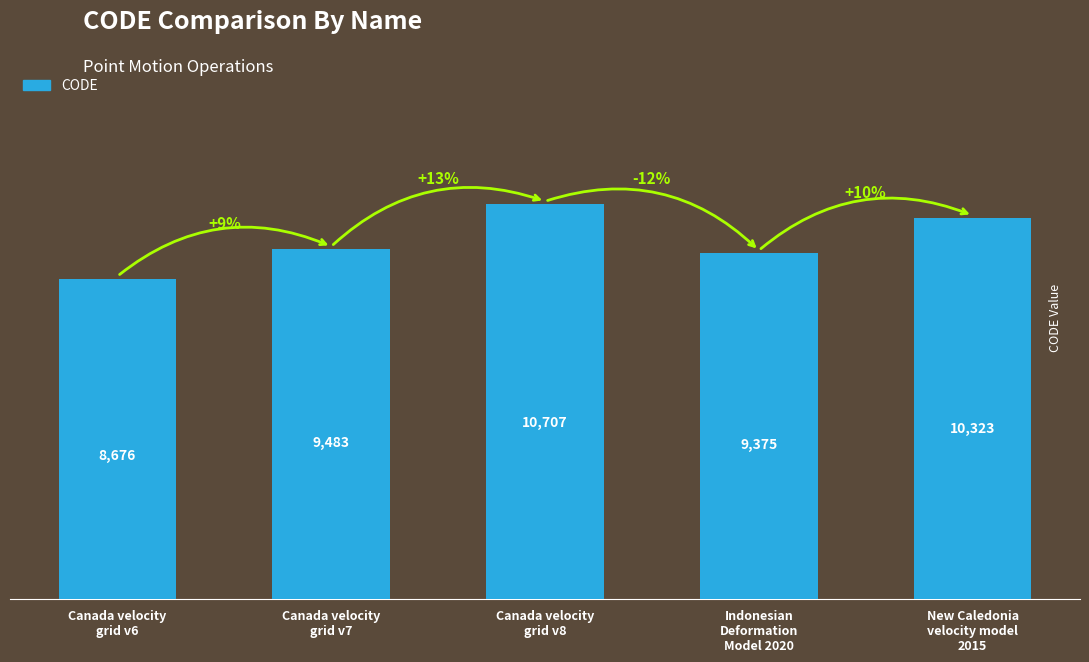

What is the average value?

9713